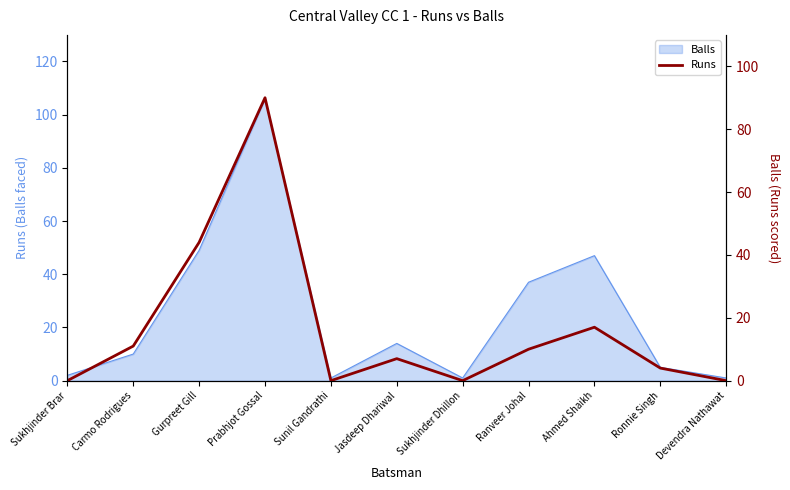

Where is the first local maximum?

Prabhjot Gossal